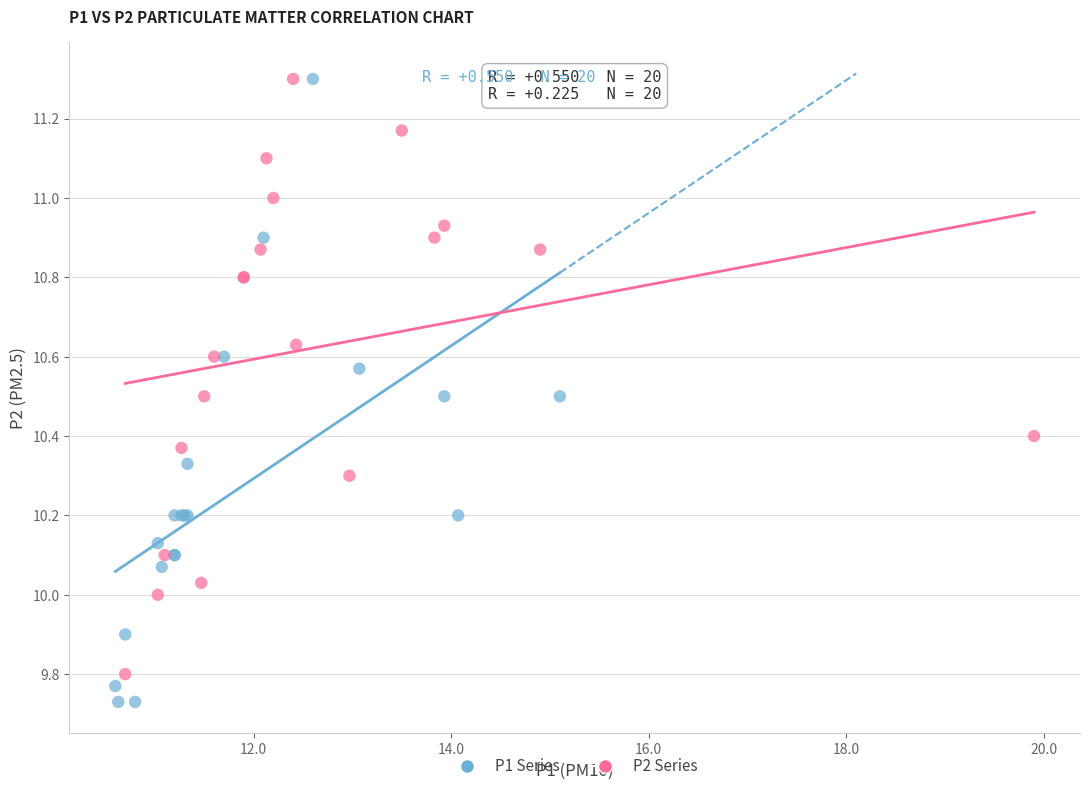

Which series contains the lowest Y value?

P1 Series